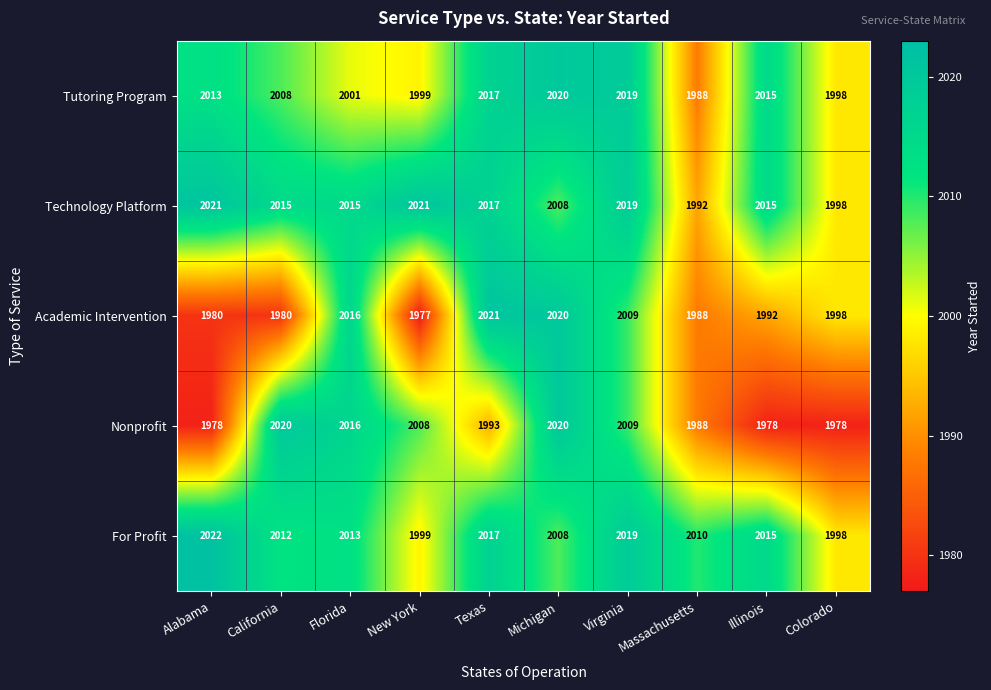

True or false: Tutoring Program has a value of 3362 at Michigan.

False